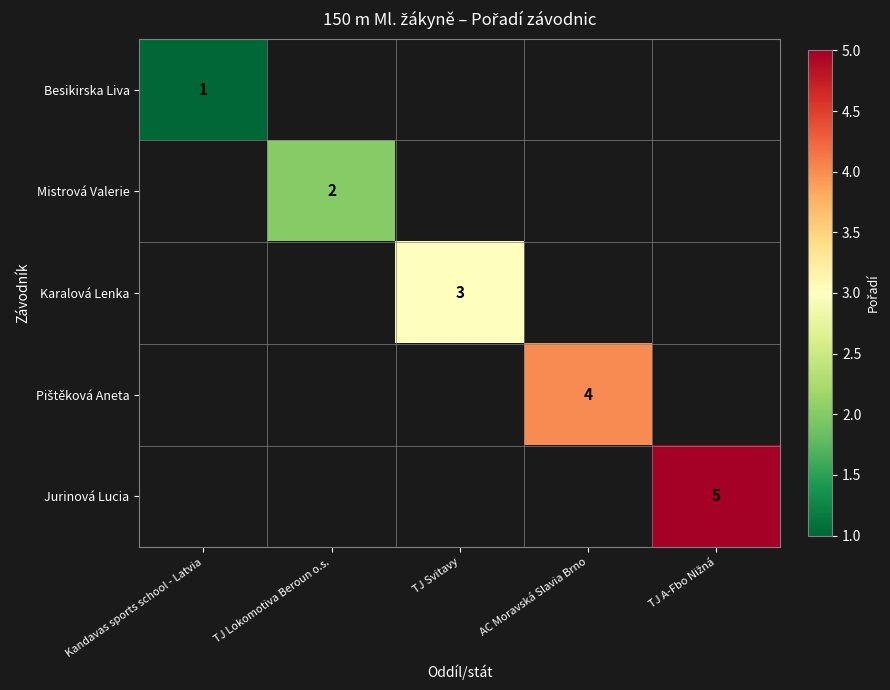

Is it true that Karalová Lenka equals 2 at TJ Svitavy?

False